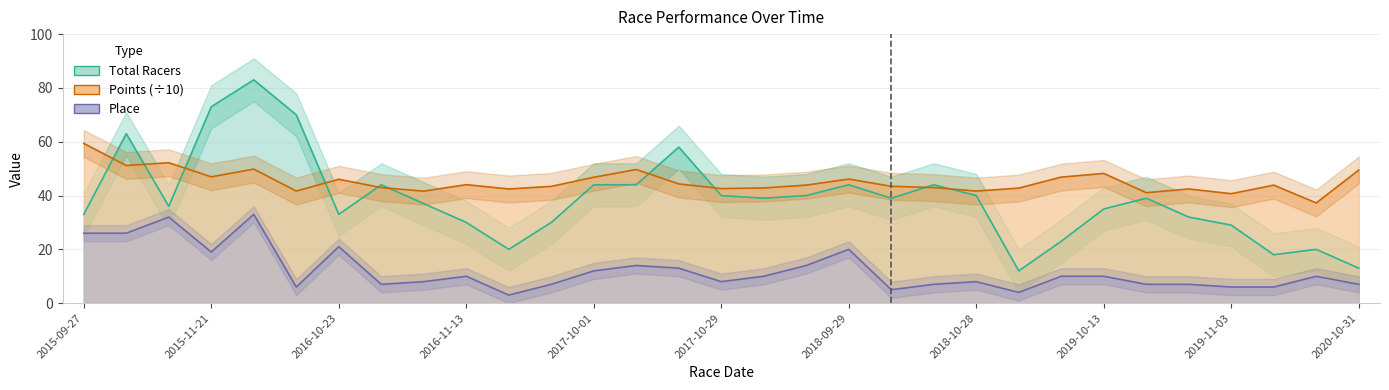

Where is Place nearest to the value 18?

2015-11-21